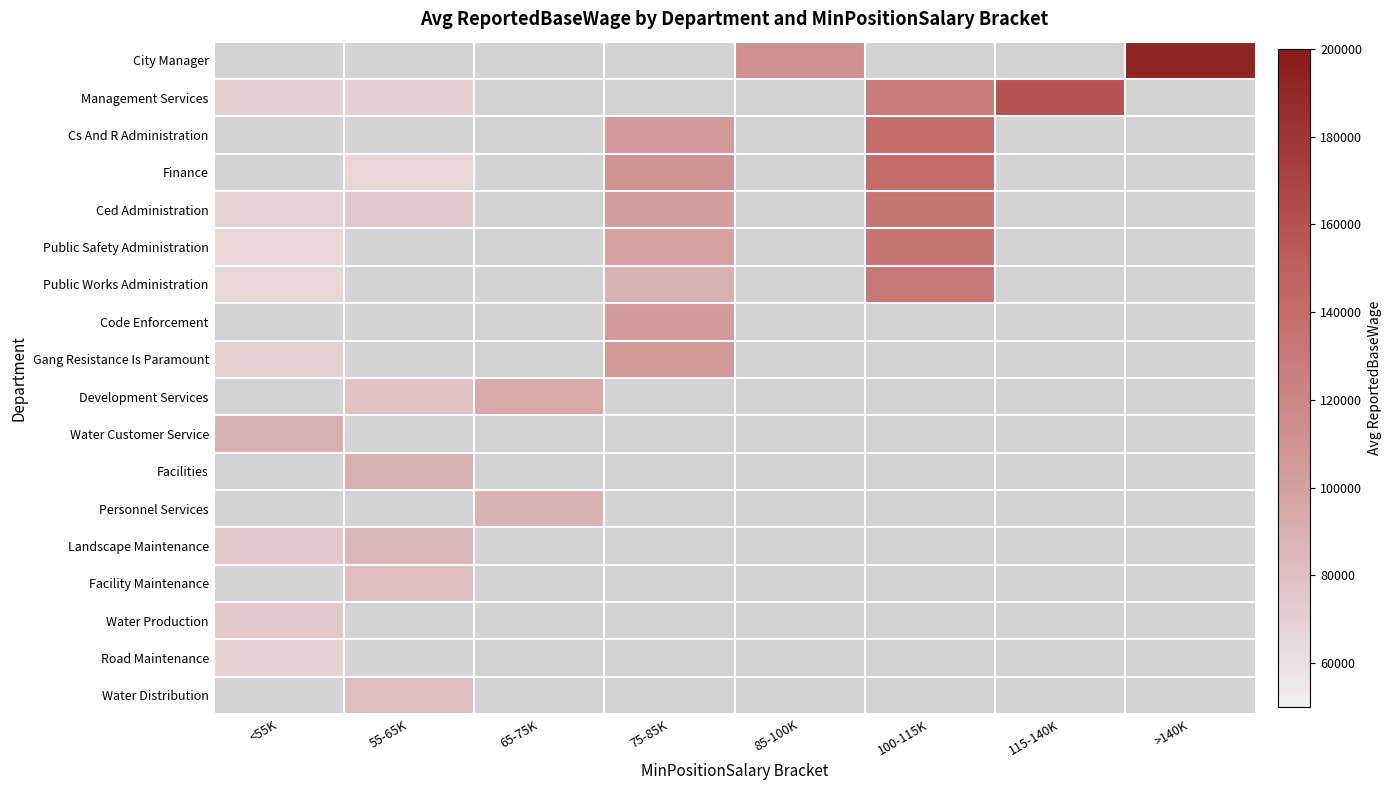

What is the maximum value shown in the chart?

193457.0